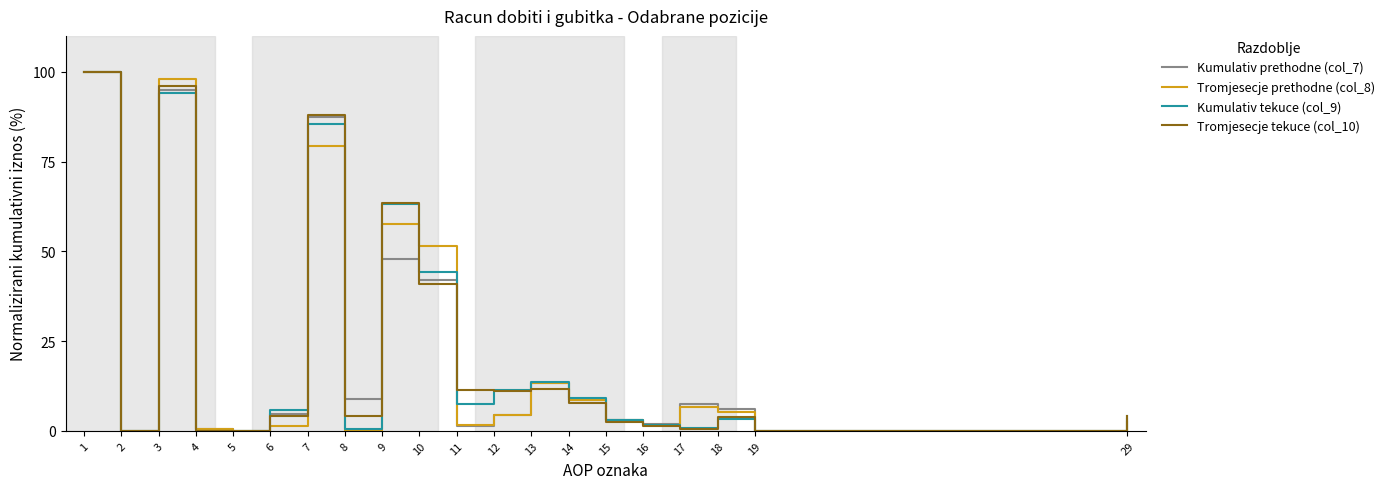

True or false: Tromjesecje tekuce (col_10) and Kumulativ prethodne (col_7) intersect in this chart.

True